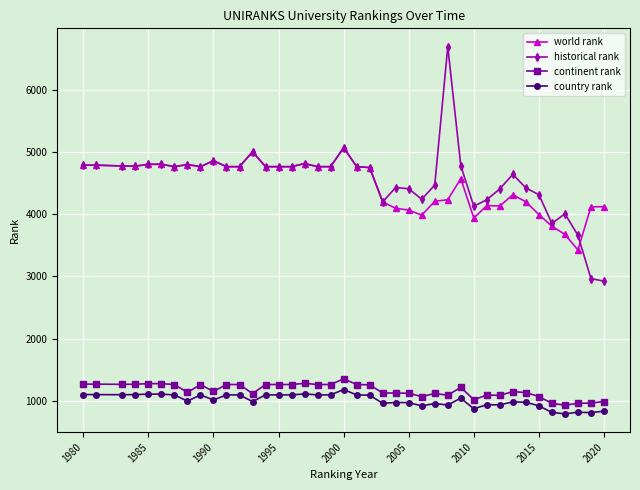

What is the value of the country rank point at the 7th from the left?

1097.0